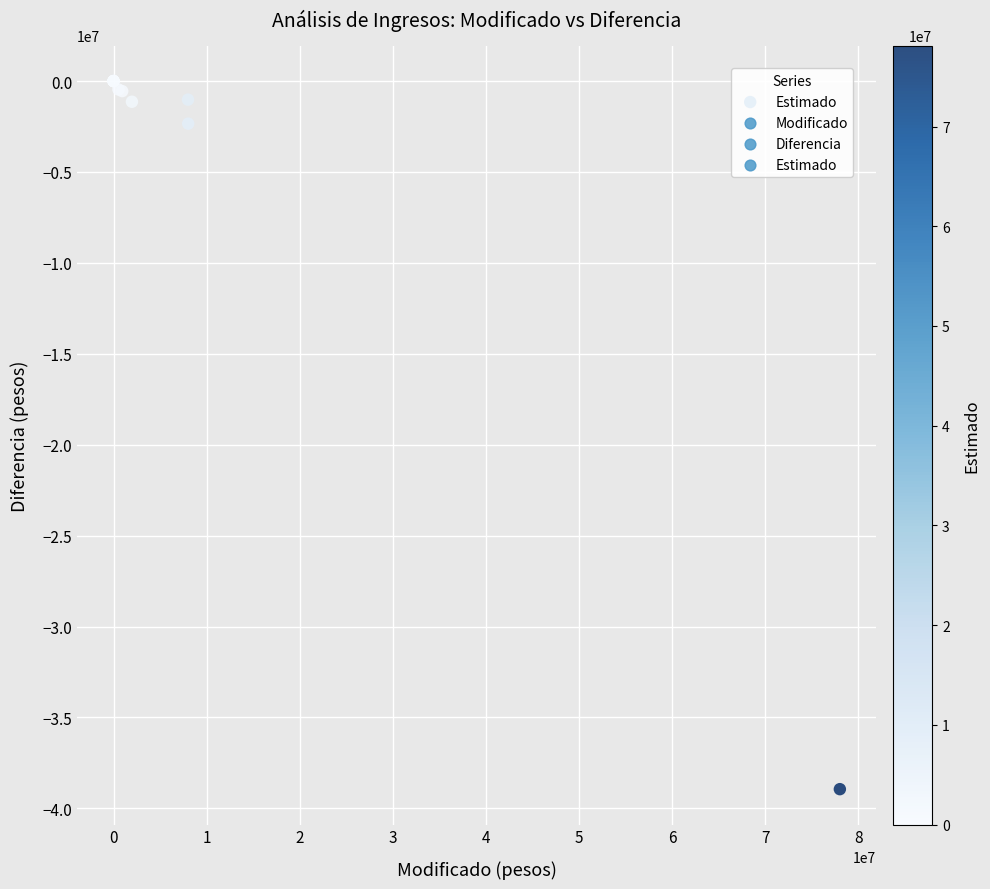

What Y value in the scatter plot is closest to -19471366?

-2341732.8